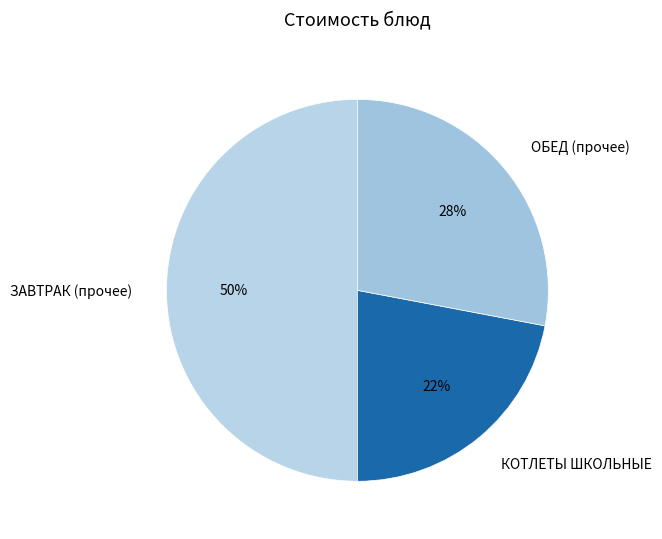

Rank the categories by value from highest to lowest.

ЗАВТРАК (прочее), ОБЕД (прочее), КОТЛЕТЫ ШКОЛЬНЫЕ